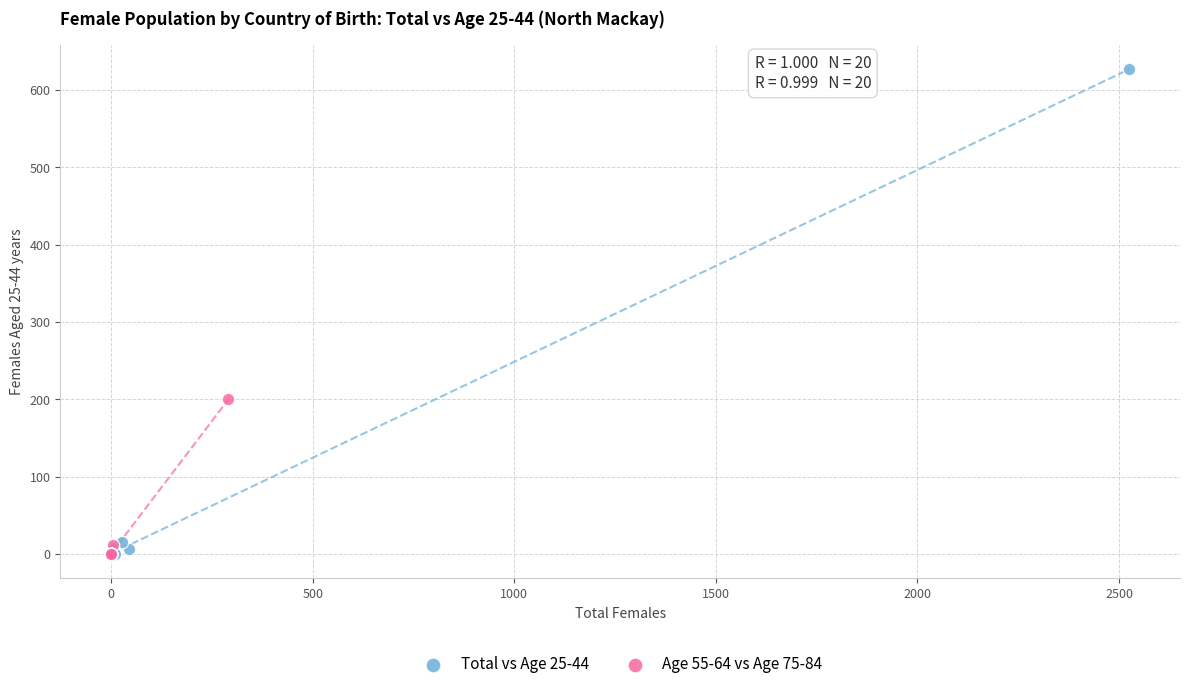

Which series has the widest spread of Y values?

Total vs Age 25-44